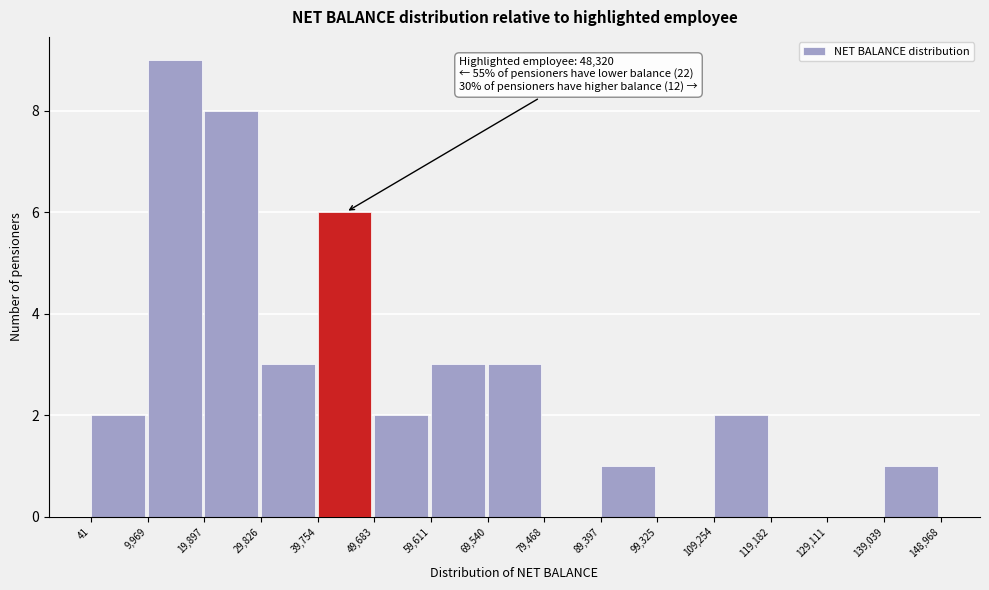

Which range on the x-axis has the tallest bar?

9,969 to 19,897